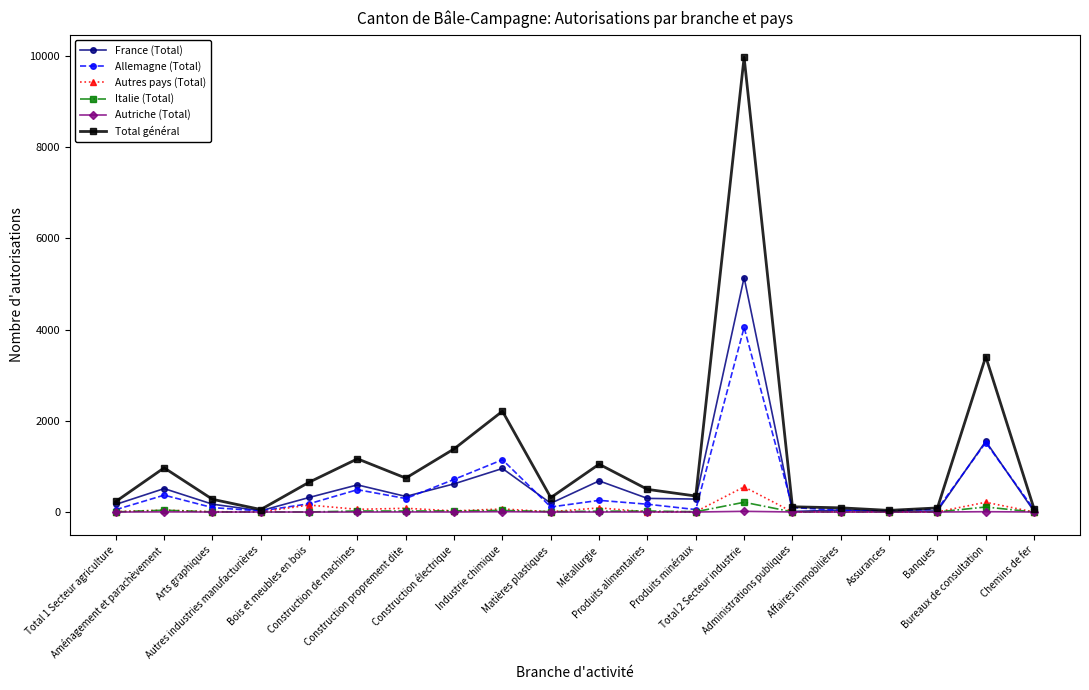

What are all the series names shown in the legend?

France (Total), Allemagne (Total), Autres pays (Total), Italie (Total), Autriche (Total), Total général